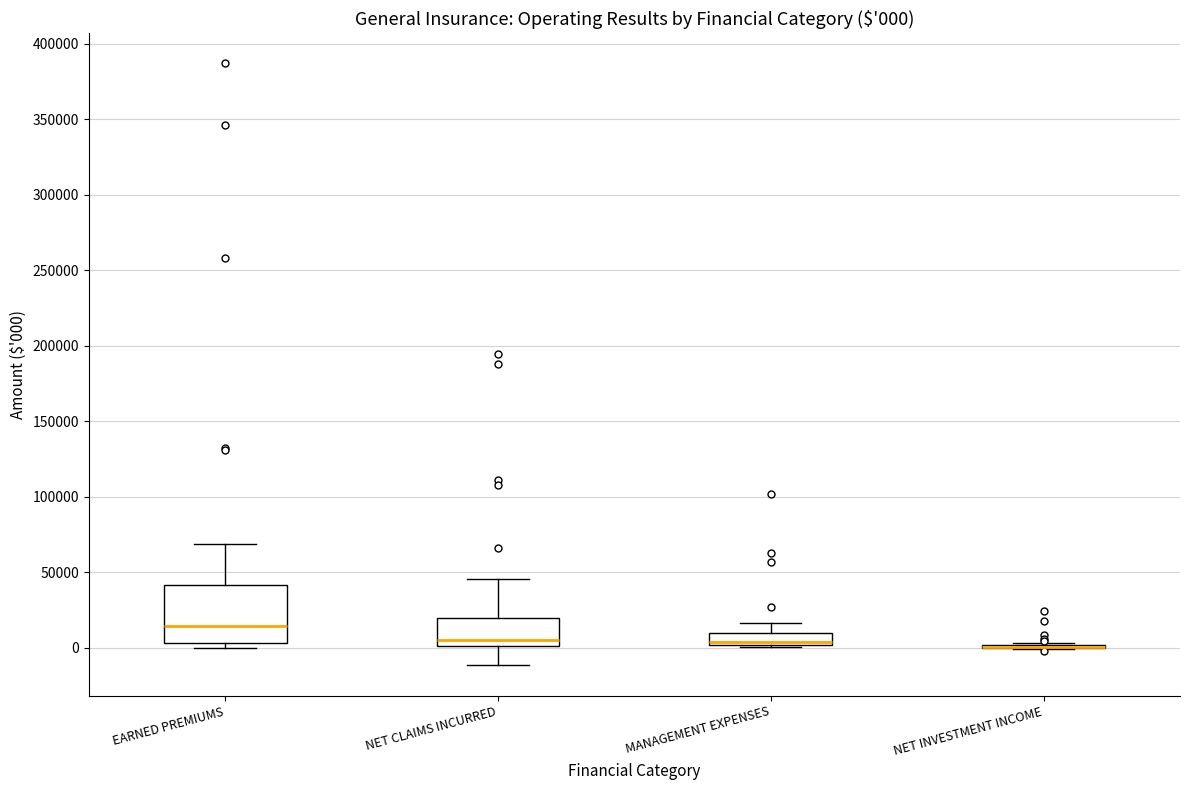

Which box is the tallest, from its lower edge to its upper edge?

EARNED PREMIUMS